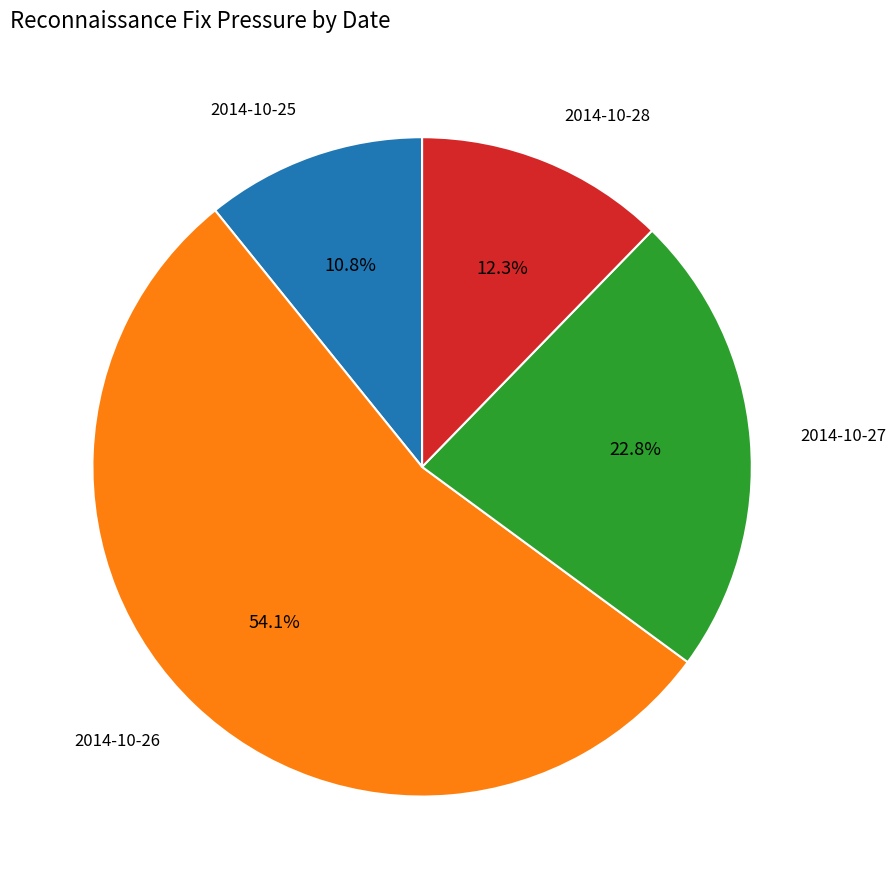

Between 2014-10-28 and 2014-10-27, which is larger?

2014-10-27